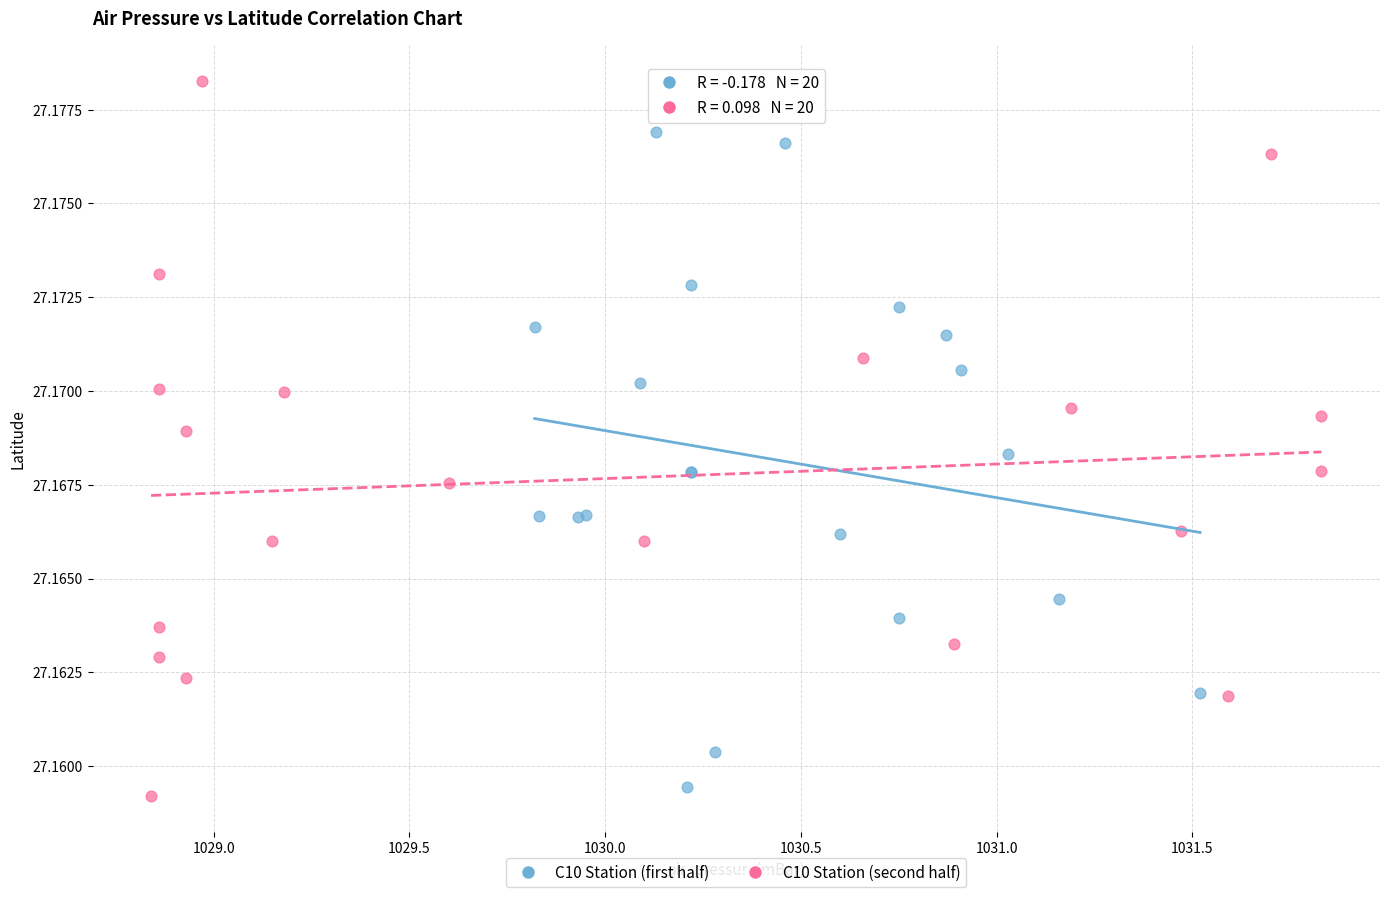

Which series reaches the maximum Y coordinate?

C10 Station (second half)